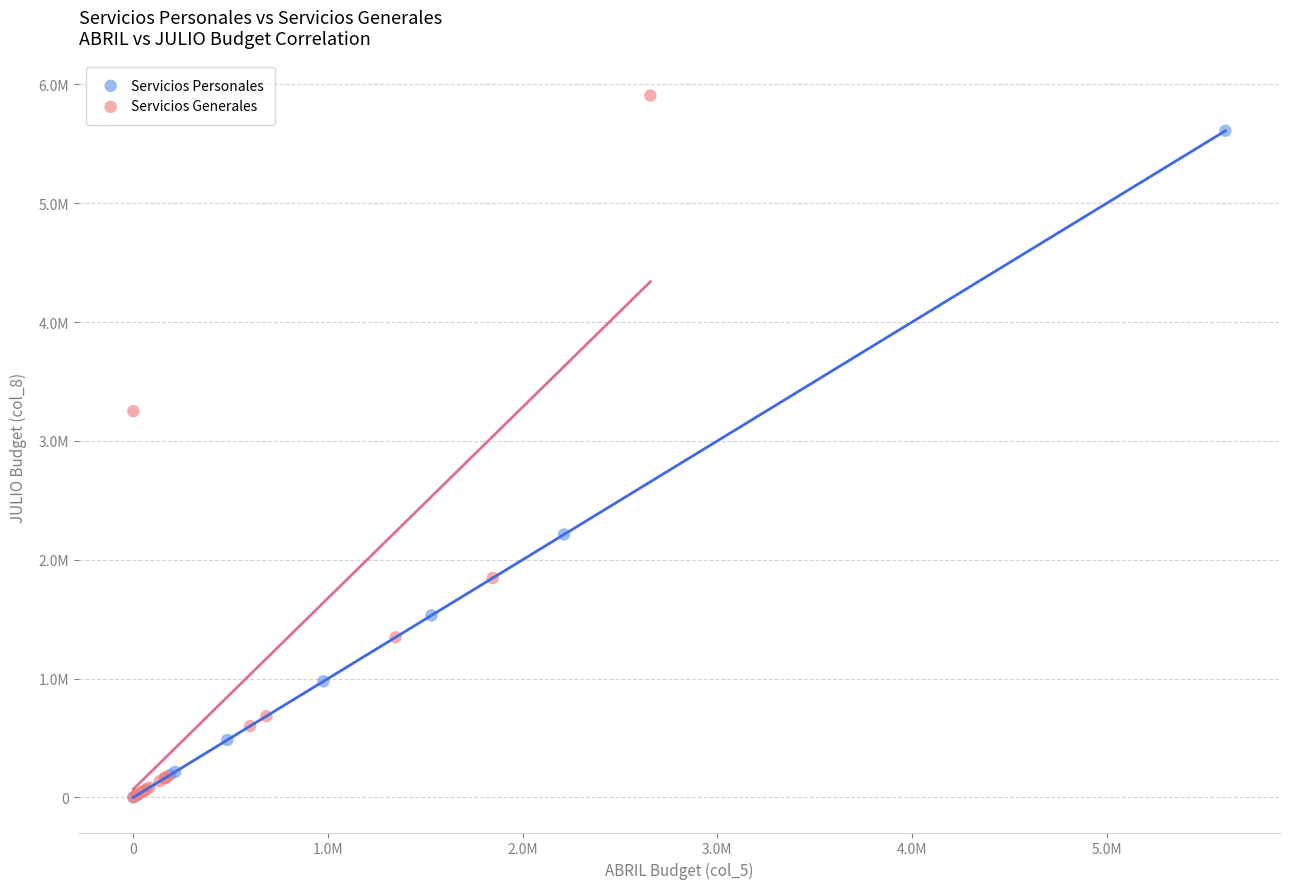

What are all the series names shown in the legend?

Servicios Personales, Servicios Generales